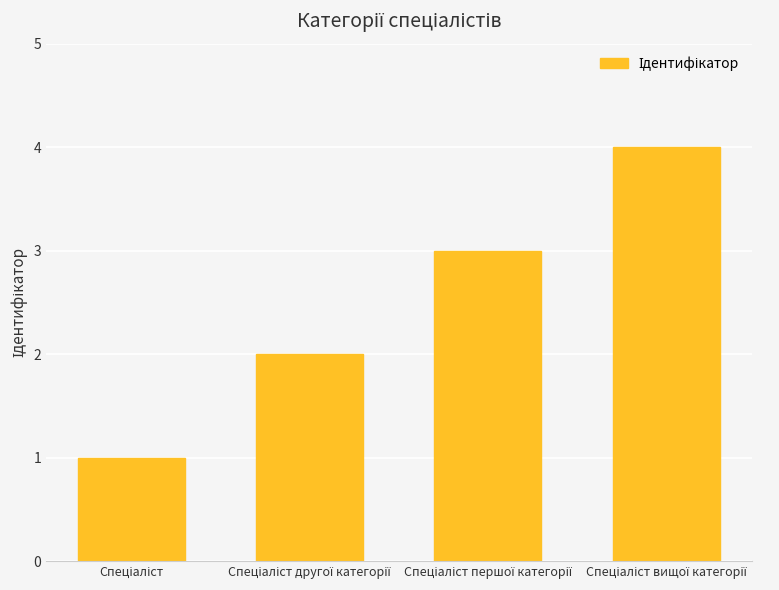

What is the difference between the maximum and minimum values?

3